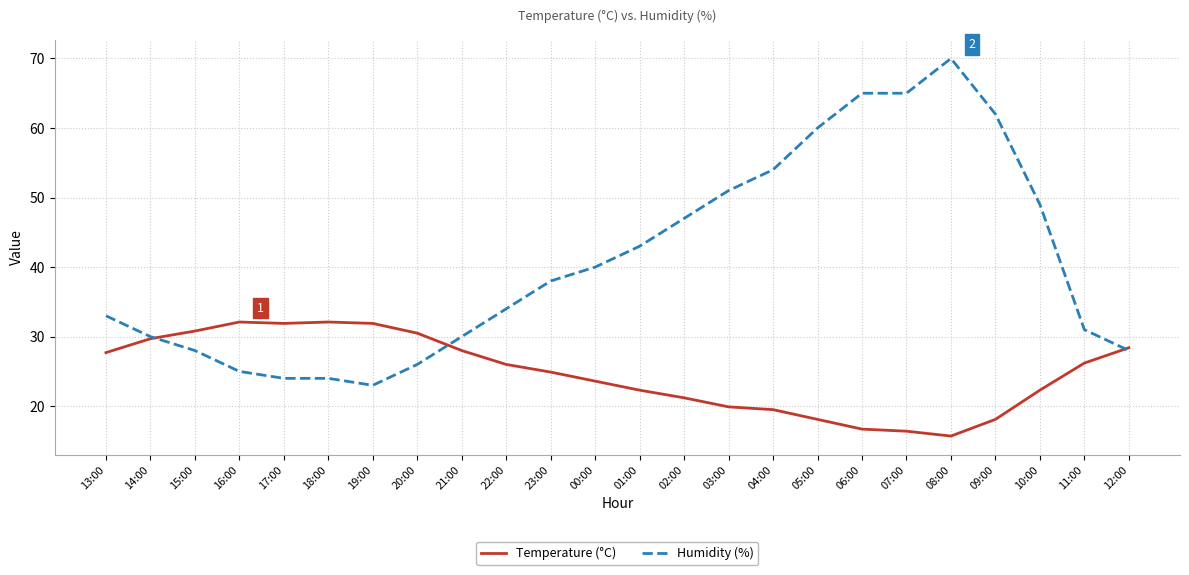

At which category is the sum across all series the highest?

08:00